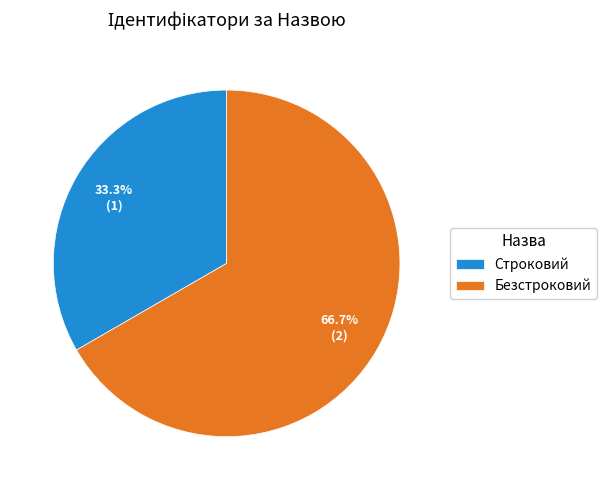

To the nearest percent, what is the difference between the Безстроковий and Строковий slice percentages?

33%